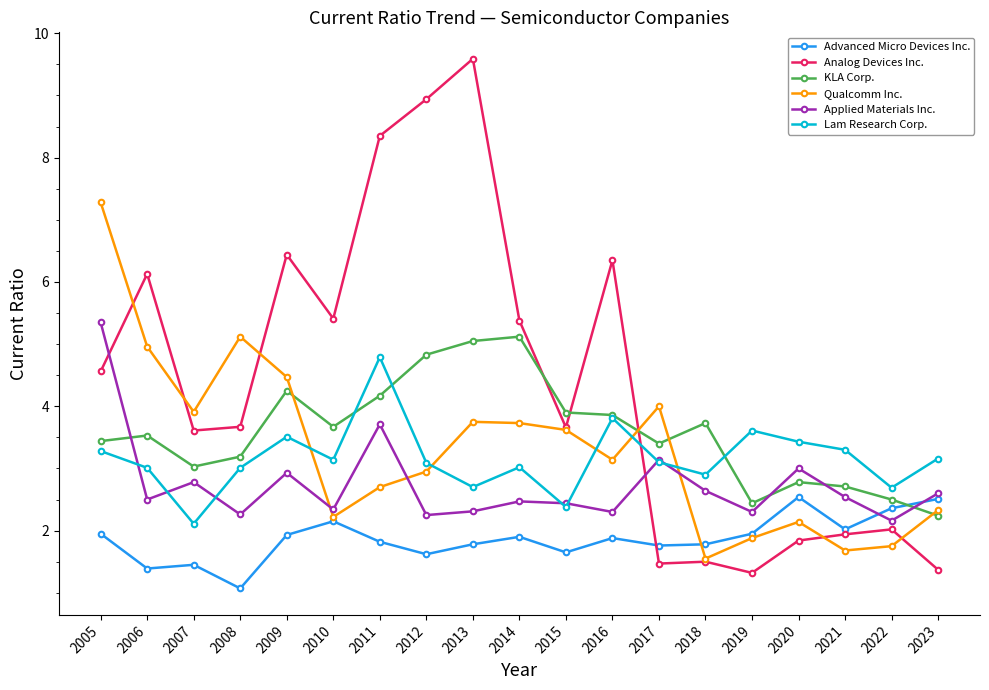

What is the value of the Advanced Micro Devices Inc. point at the 14th from the left?

1.8